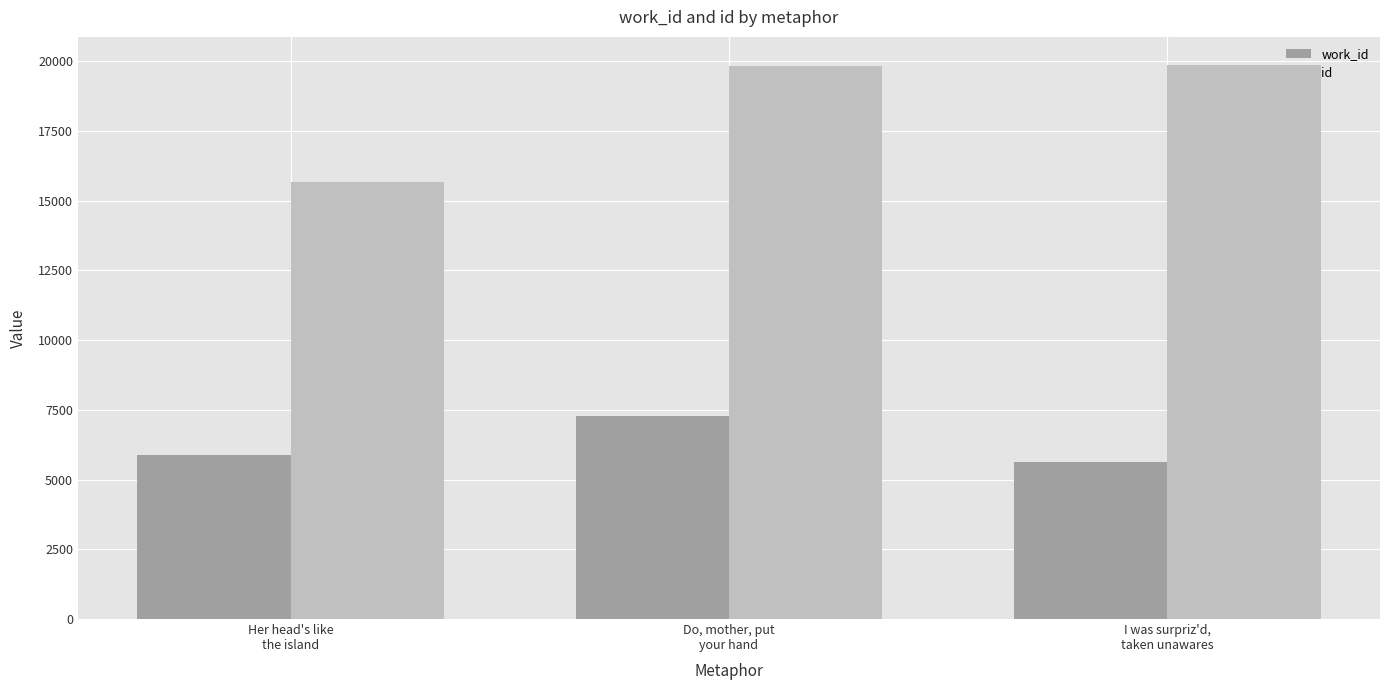

What is the approximate value of id at Her head's like
the island, to the nearest 50?

15650